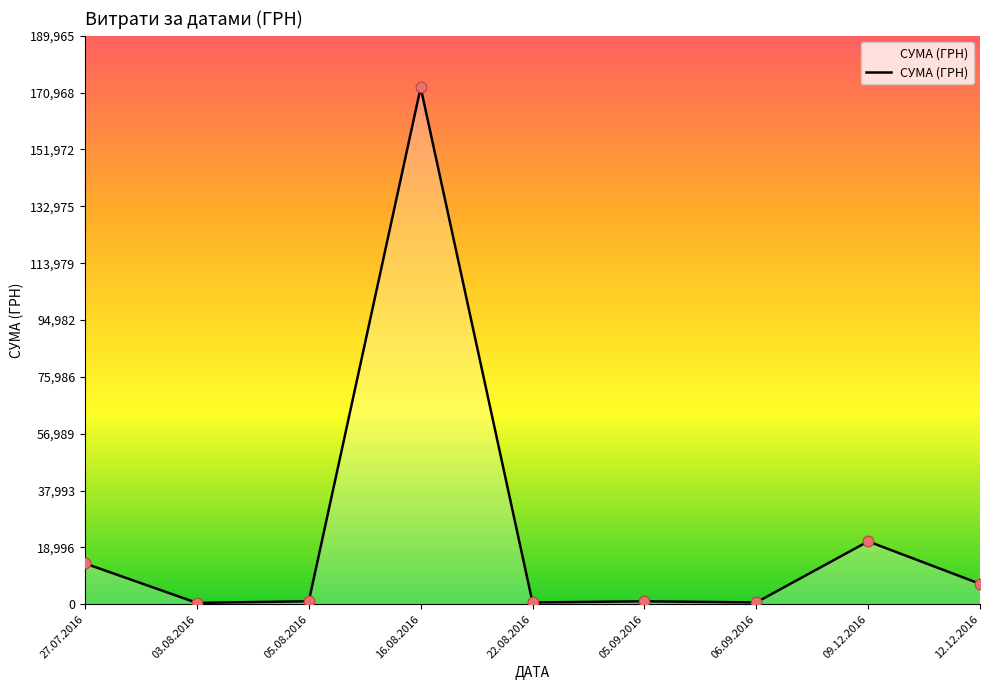

What is the ratio of the value at 03.08.2016 to the value at 12.12.2016?

0.1